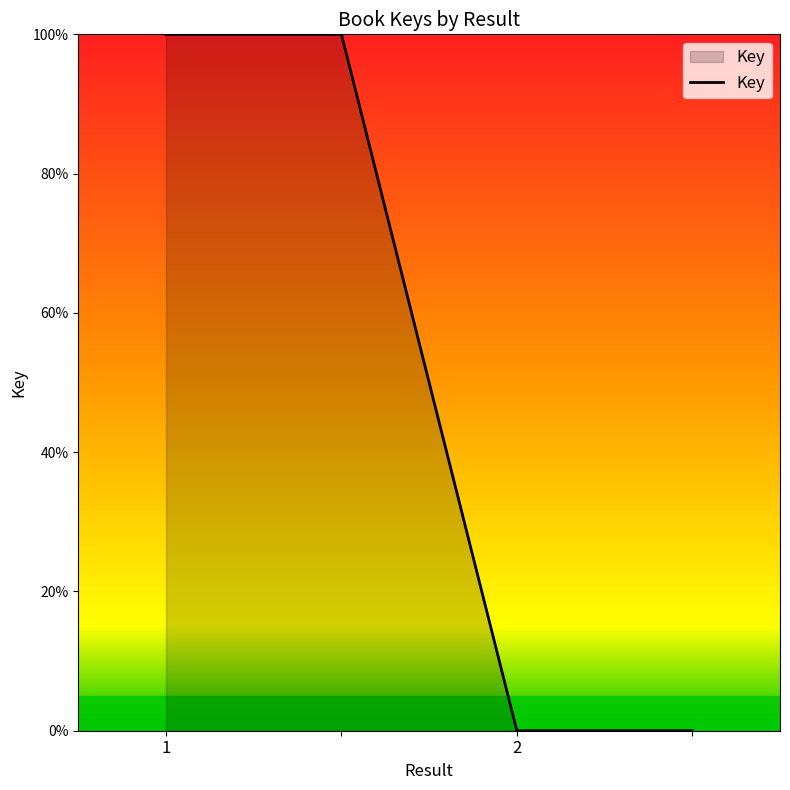

What is the greatest value displayed?

100